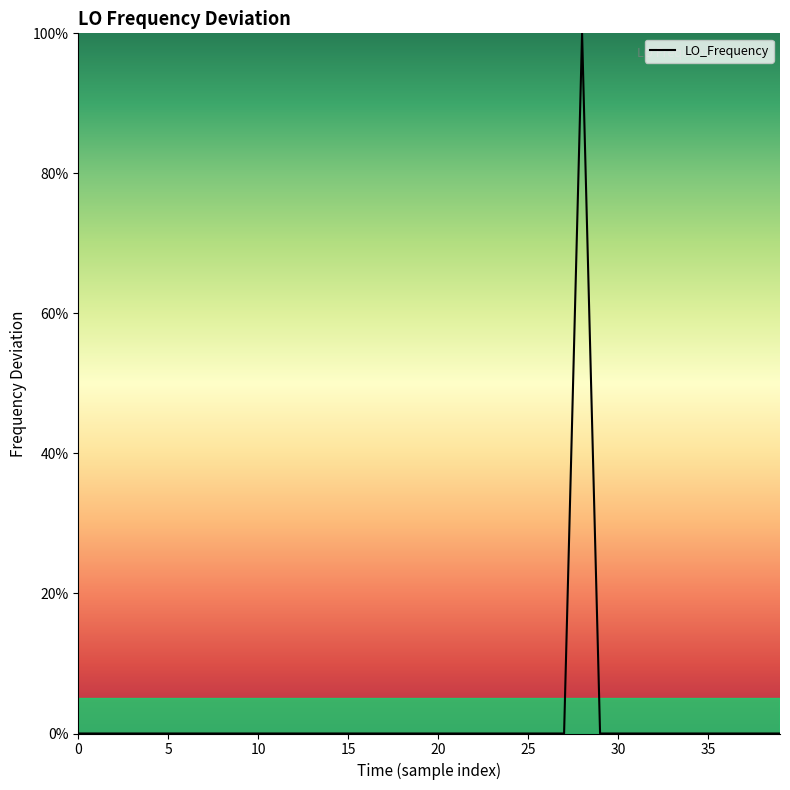

What is the maximum value shown in the chart?

100.0